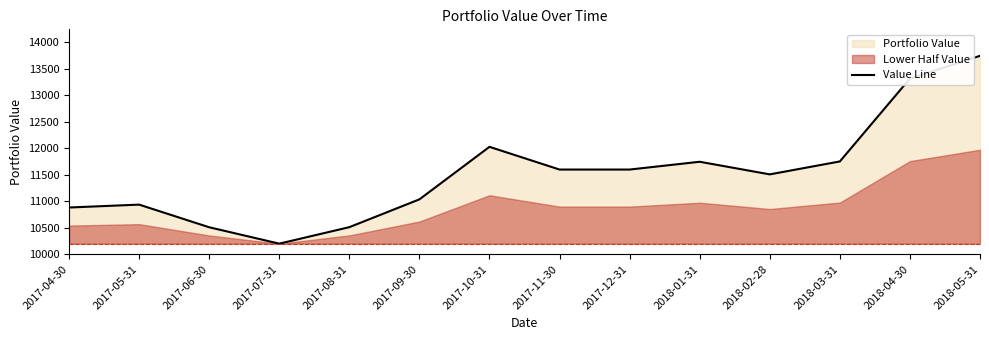

What is the sum of the values at 2017-11-30 and 2017-04-30?

22479.0